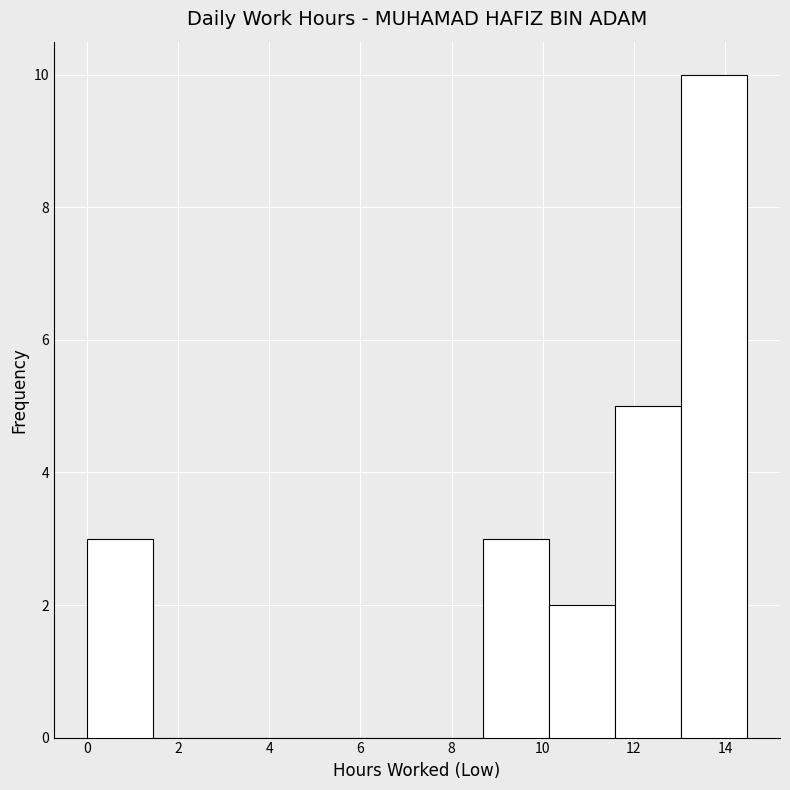

Over which range of the x-axis is the bar tallest?

13.0 to 14.4